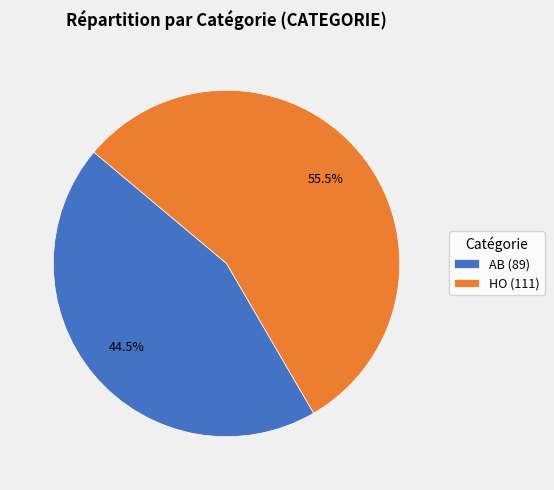

True or false: HO accounts for 70% of the total.

False